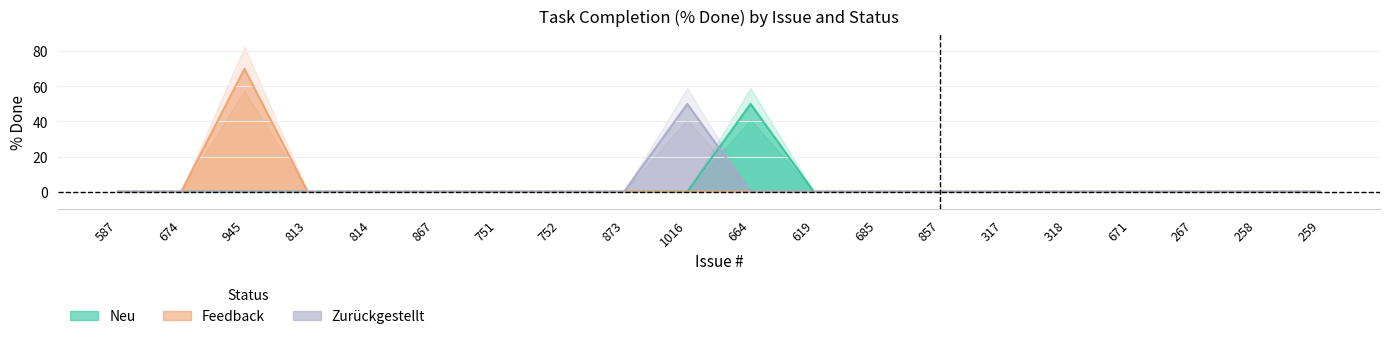

True or false: Feedback and Zurückgestellt cross at least once.

False